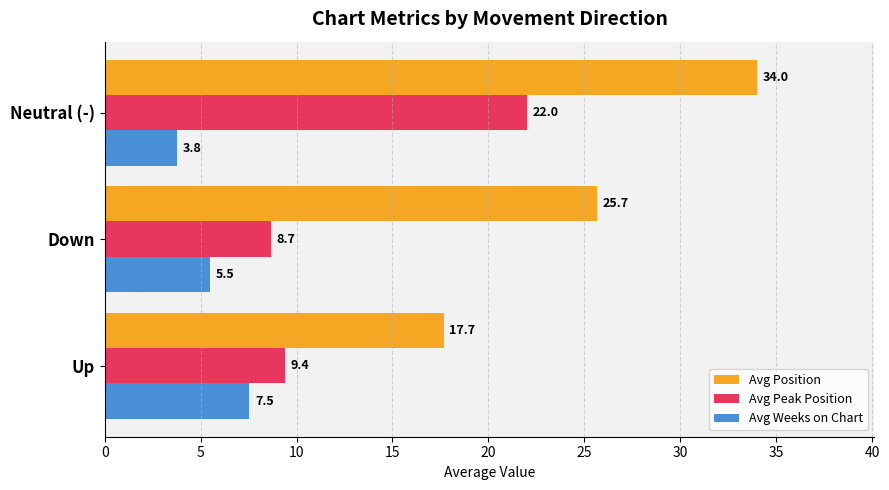

What is the smallest value displayed?

3.8